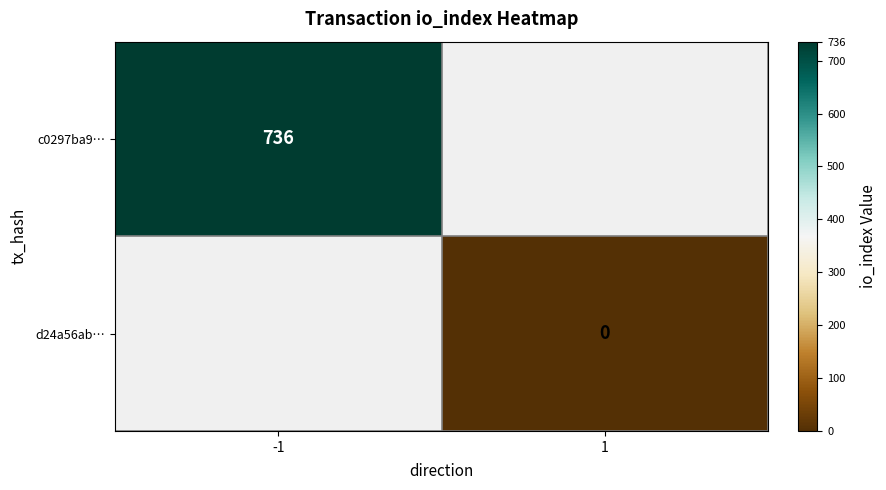

The c0297ba9… series shows 736 at -1. True or false?

True